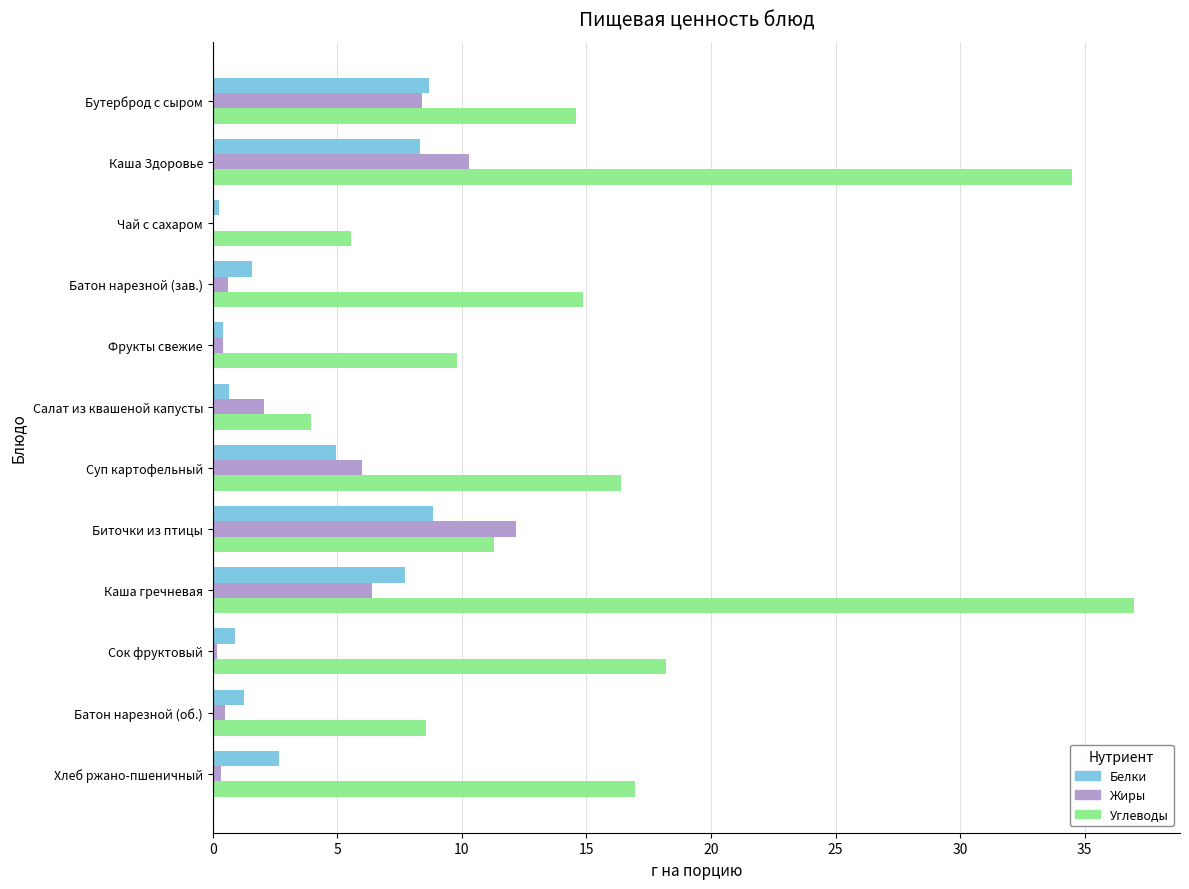

Is the value of Жиры at Хлеб ржано-пшеничный greater than the value of Углеводы at Биточки из птицы?

No